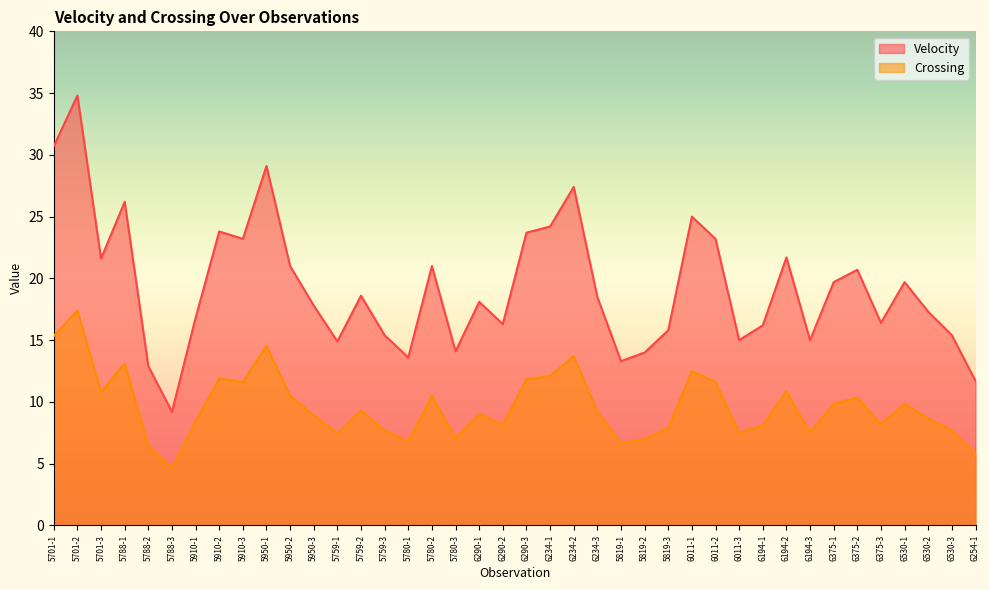

What is the sum of the Velocity values at 5780-3 and 6290-2?

30.4